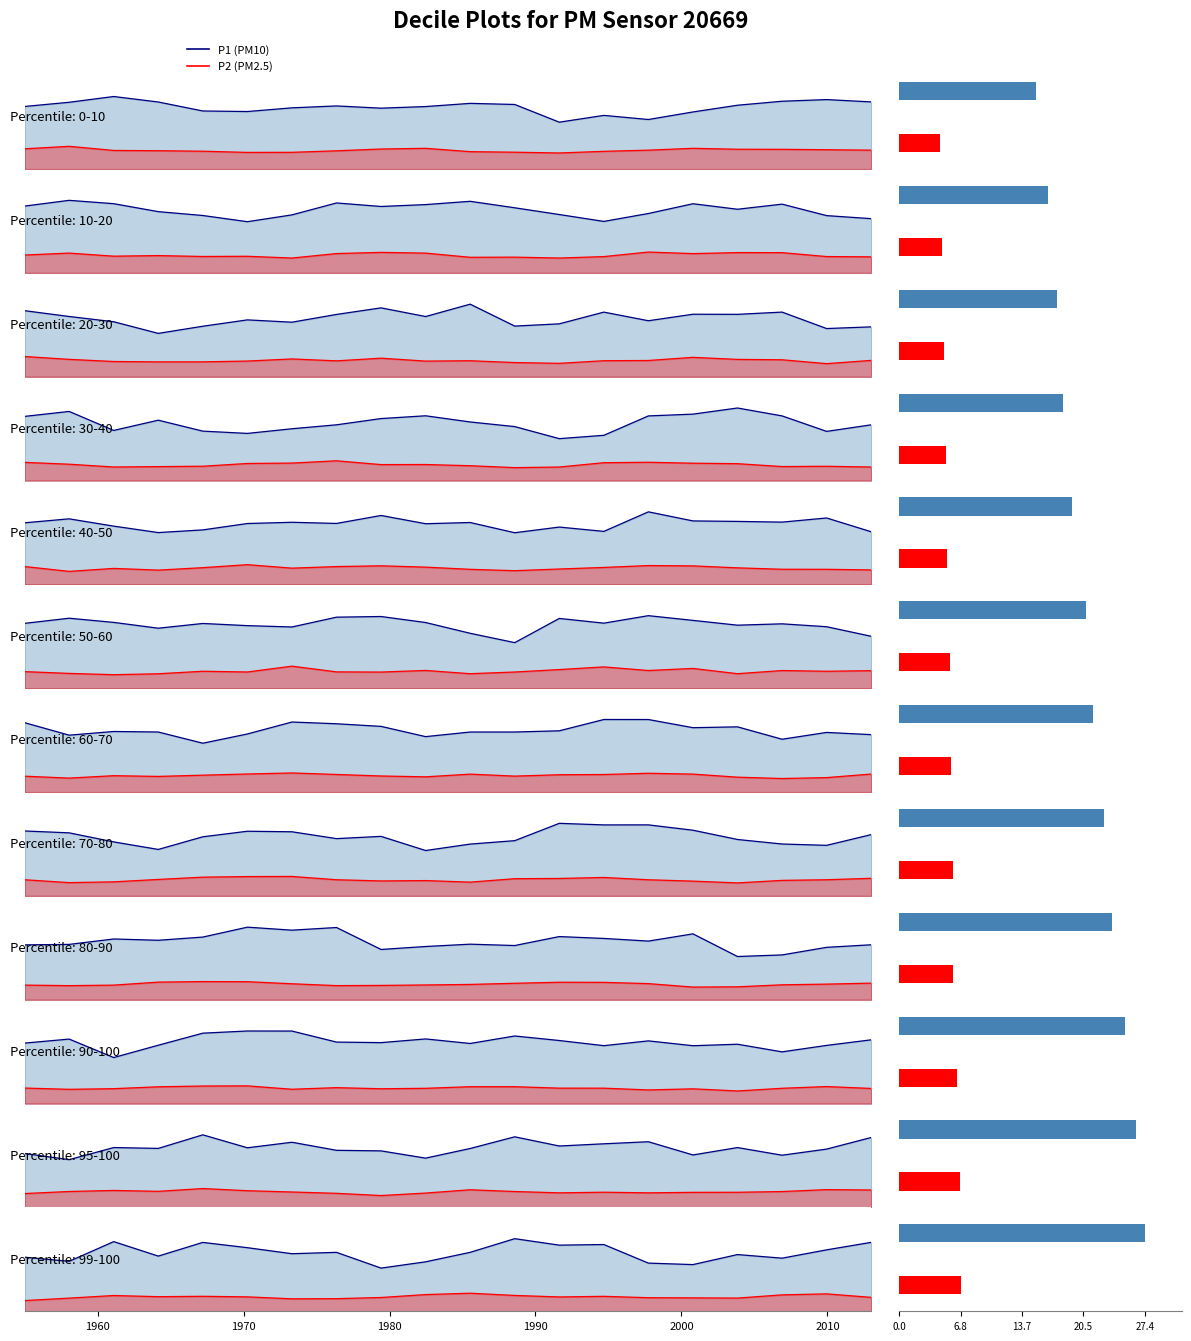

List the series in order of their overall mean, highest first.

P1 (PM10), P2 (PM2.5)